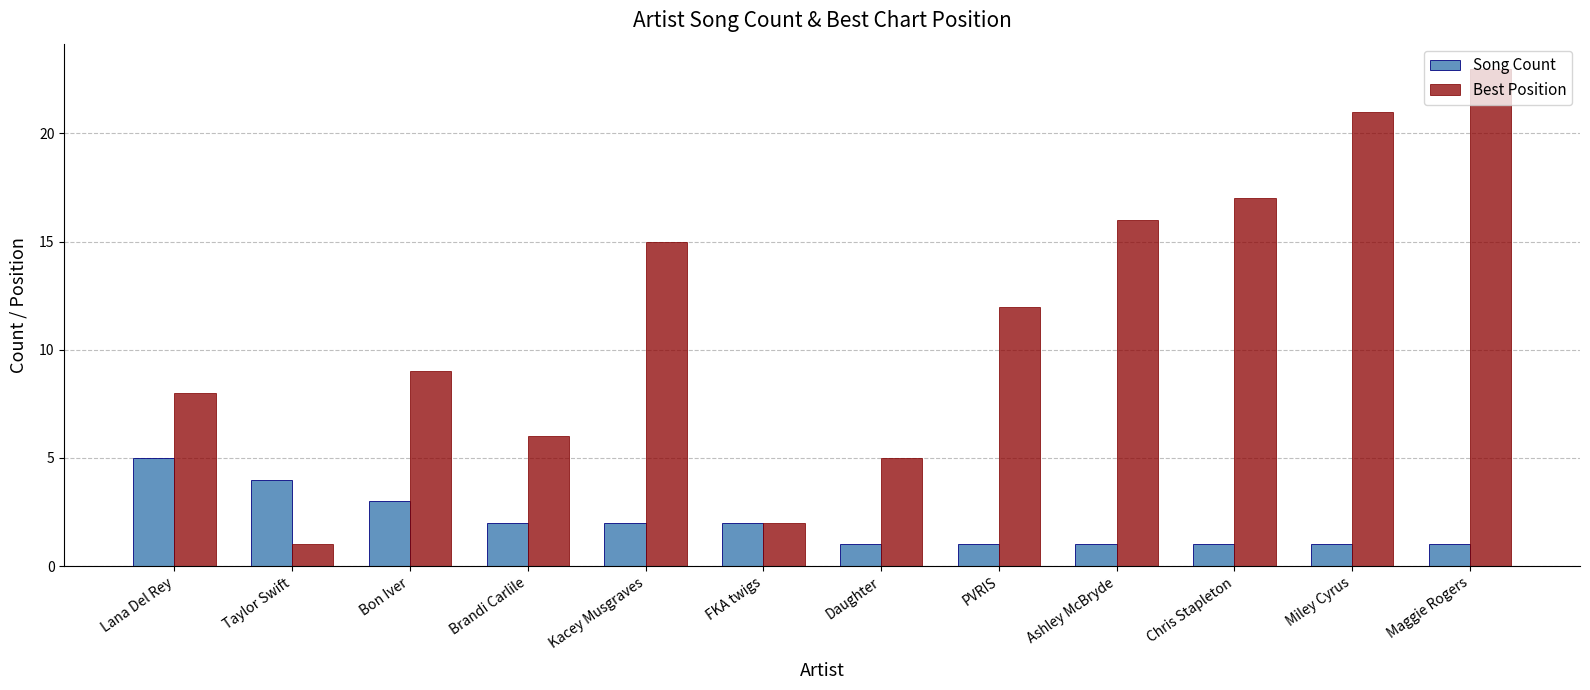

What is the difference between the maximum and second lowest values in the Best Position series?

21